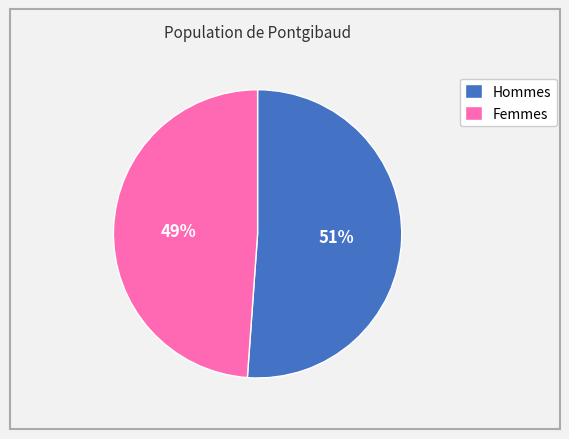

To the nearest percent, what percentage of the pie is Hommes?

51%